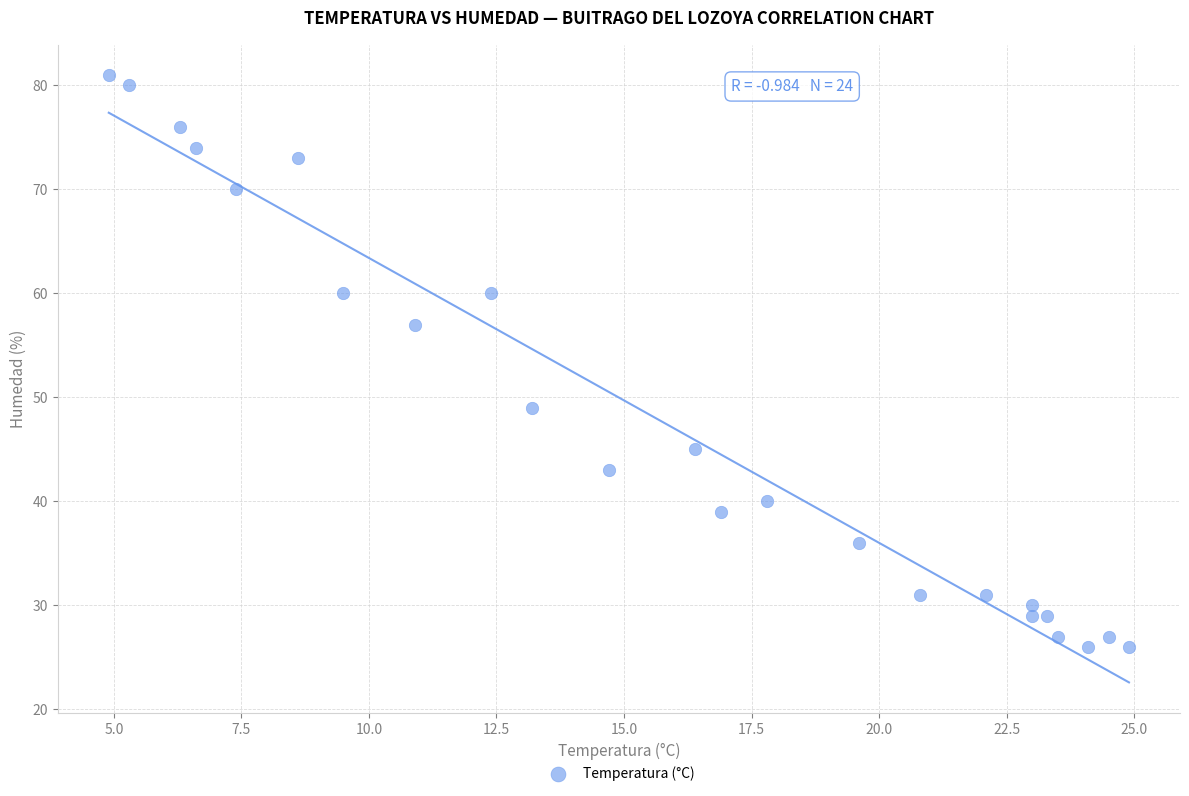

What is the range of Y values (max minus min)?

55